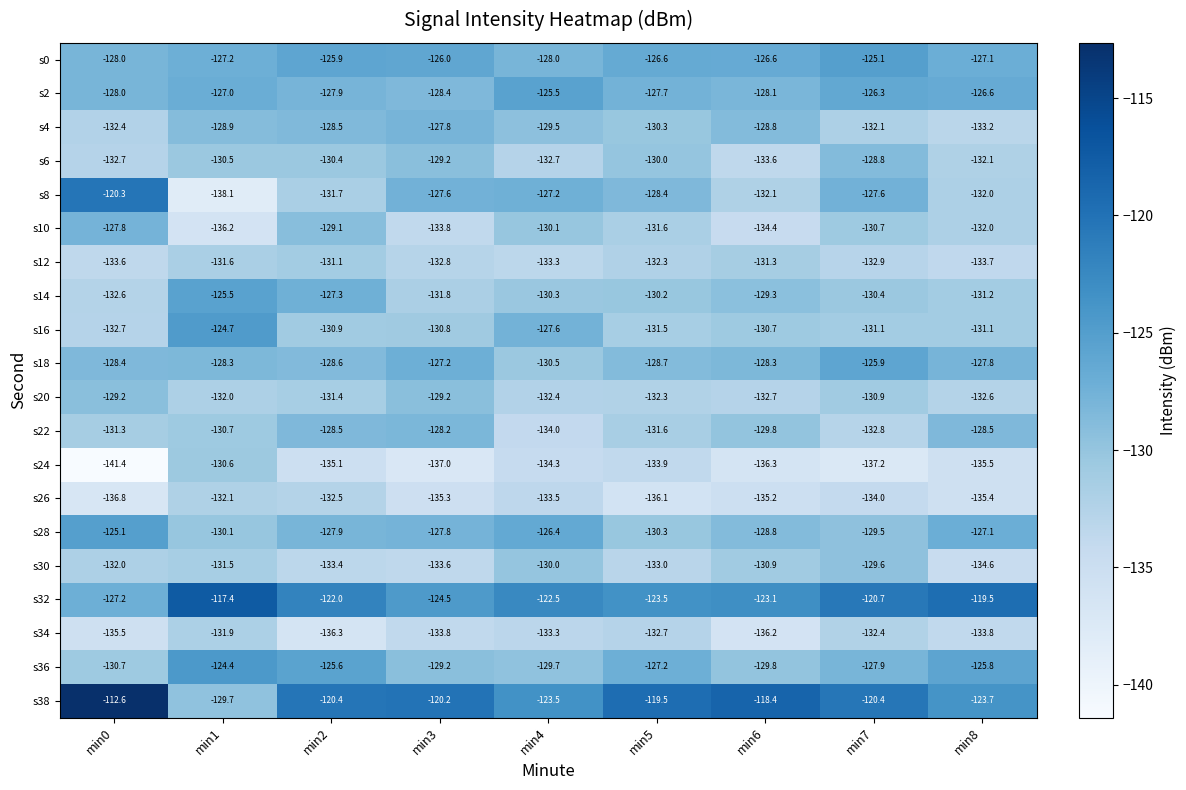

At which label does s26 reach its minimum?

min0